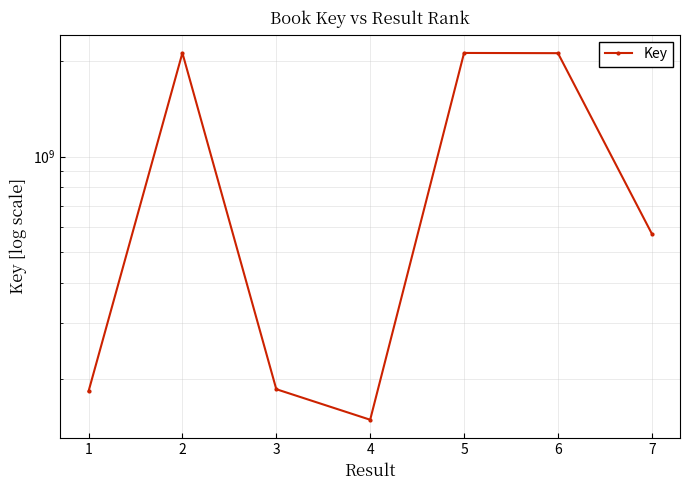

Where does the data first go above 571685582?

2